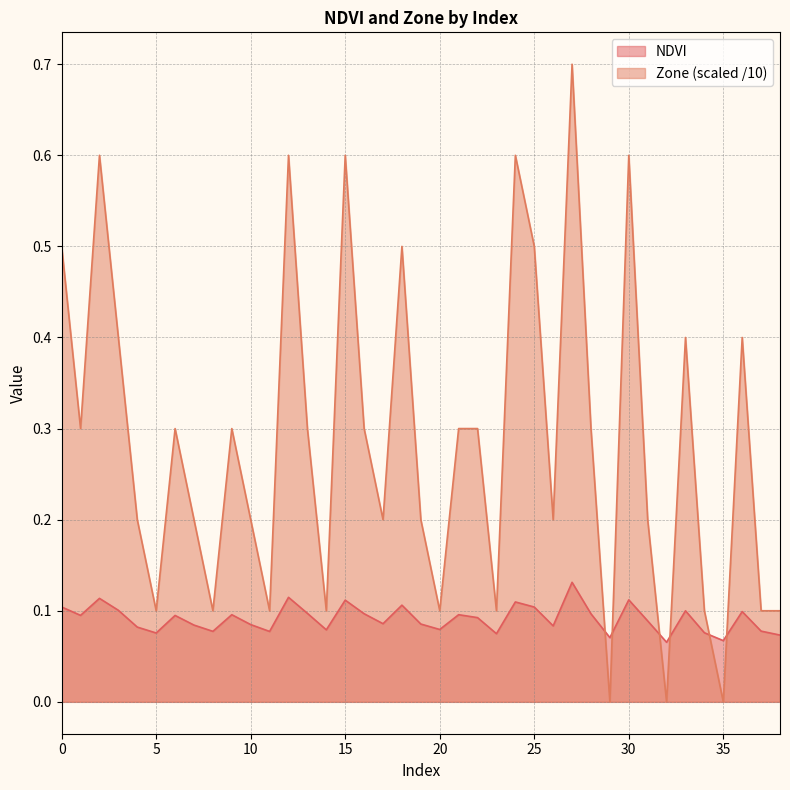

Is it true that Zone equals 0.3 at 17?

False